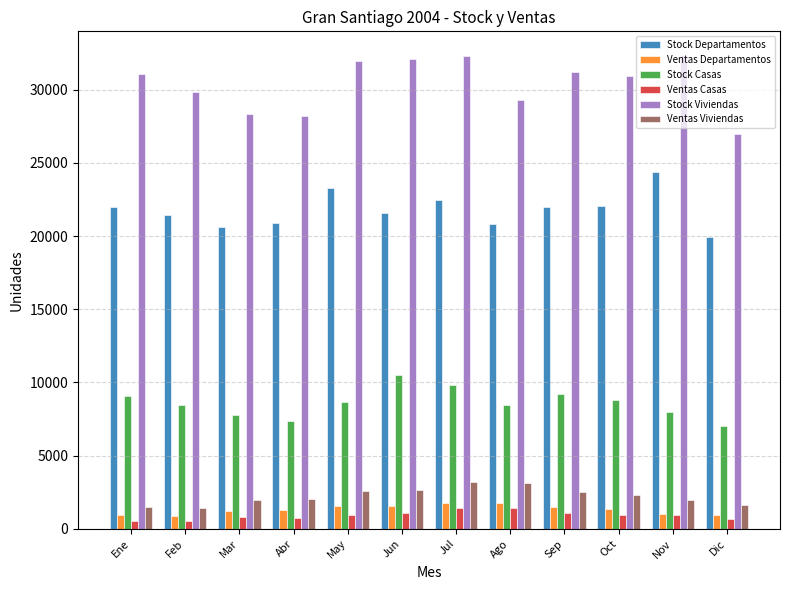

The value of Ventas Departamentos at Jun is 1540. True or false?

True